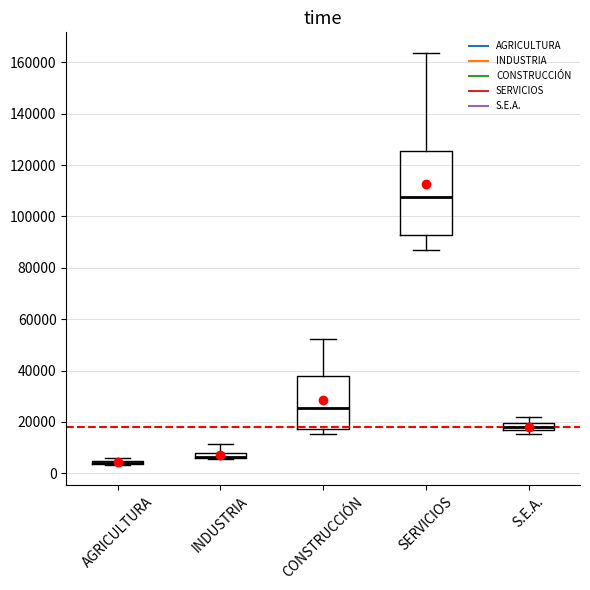

Which box is the tallest, from its lower edge to its upper edge?

SERVICIOS